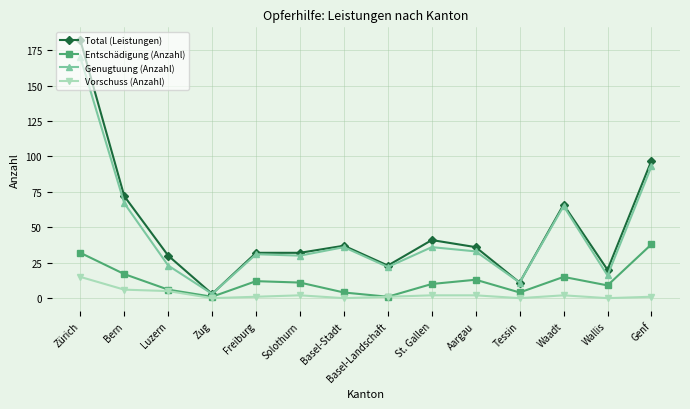

What is the difference between the maximum and minimum values in the Vorschuss (Anzahl) series?

15